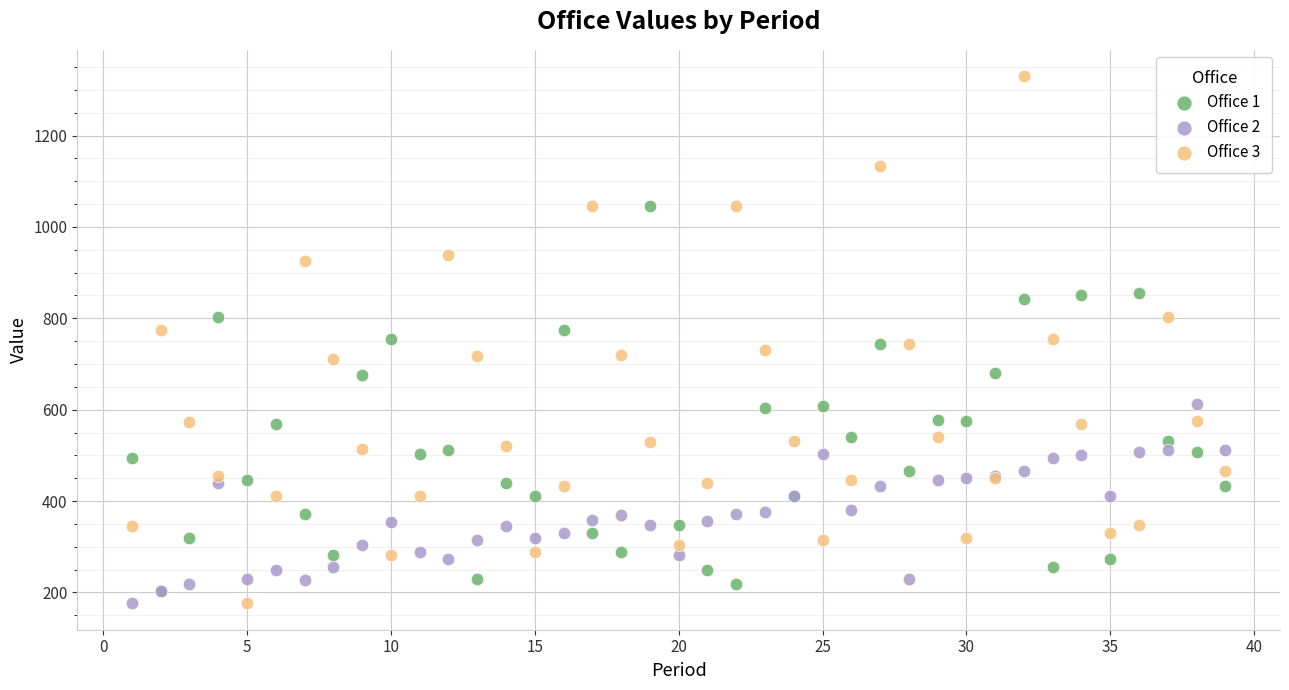

What are all the series names shown in the legend?

Office 1, Office 2, Office 3